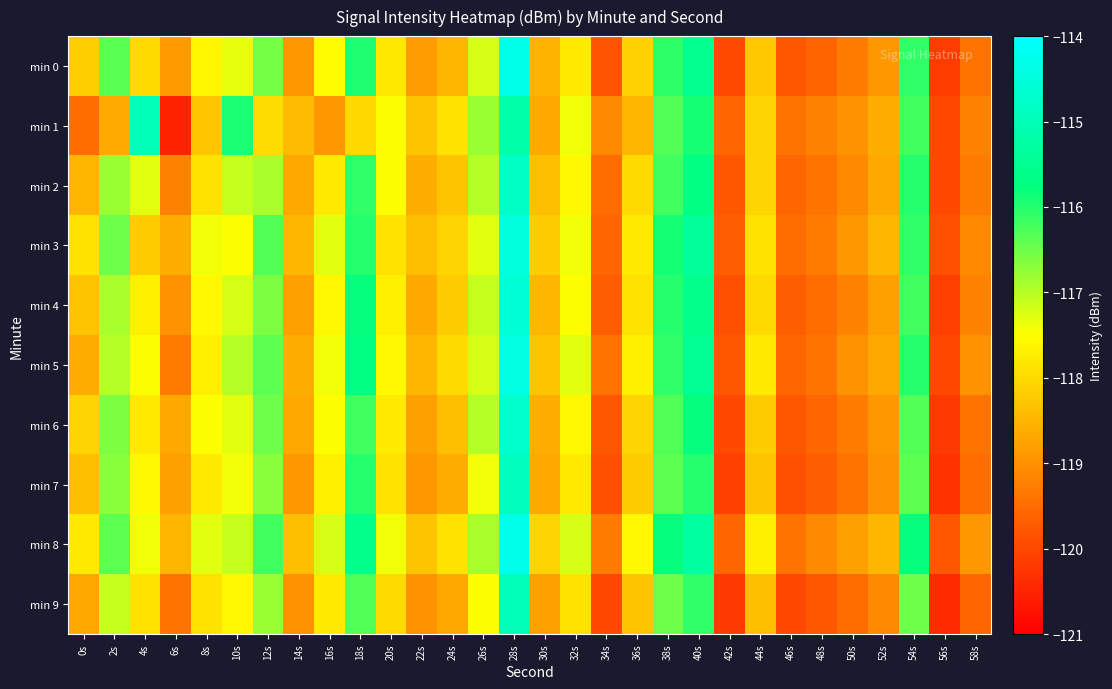

What is the total value across all series at 40s?

-1156.9